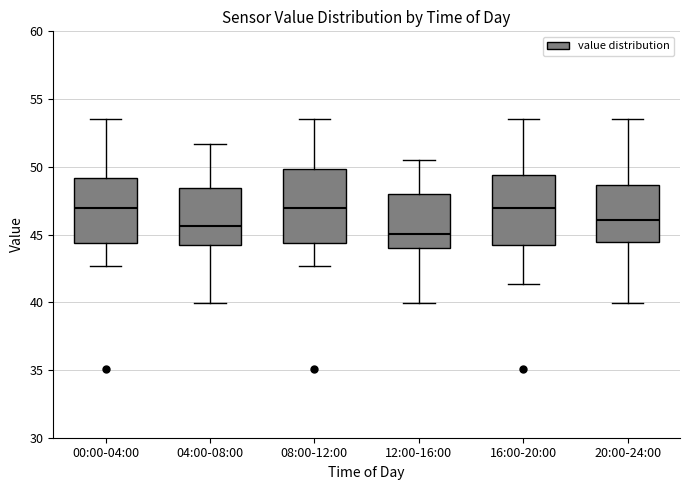

Reading left to right, read every box against the y-axis: the position of its median line, the range the box covers, and the ends of its whiskers. The values are not printed on the chart, so give them approximately, as read against the axis.

00:00-04:00: median 47.0, box 44.5 to 49.0, whiskers 42.5 to 53.5
04:00-08:00: median 45.5, box 44.0 to 48.5, whiskers 40.0 to 51.5
08:00-12:00: median 47.0, box 44.5 to 50.0, whiskers 42.5 to 53.5
12:00-16:00: median 45.0, box 44.0 to 48.0, whiskers 40.0 to 50.5
16:00-20:00: median 47.0, box 44.0 to 49.5, whiskers 41.5 to 53.5
20:00-24:00: median 46.0, box 44.5 to 48.5, whiskers 40.0 to 53.5